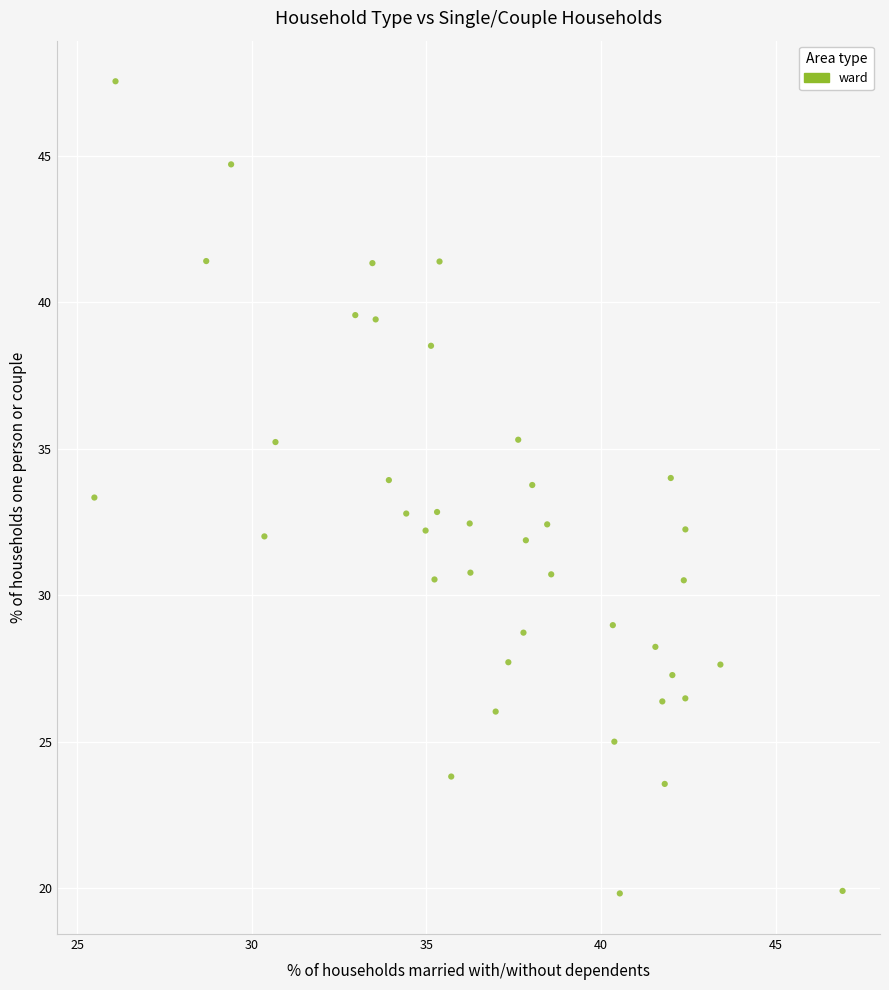

What is the range of Y values (max minus min)?

27.7